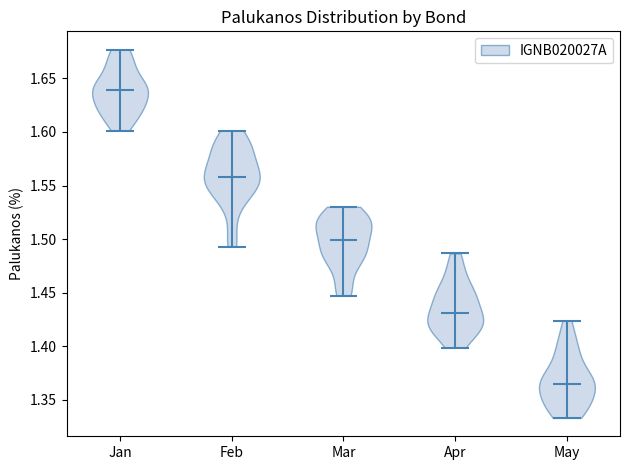

What is the lowest point the violin for Mar reaches on the y-axis? The values are not printed on the chart, so give them approximately, as read against the axis.

1.445